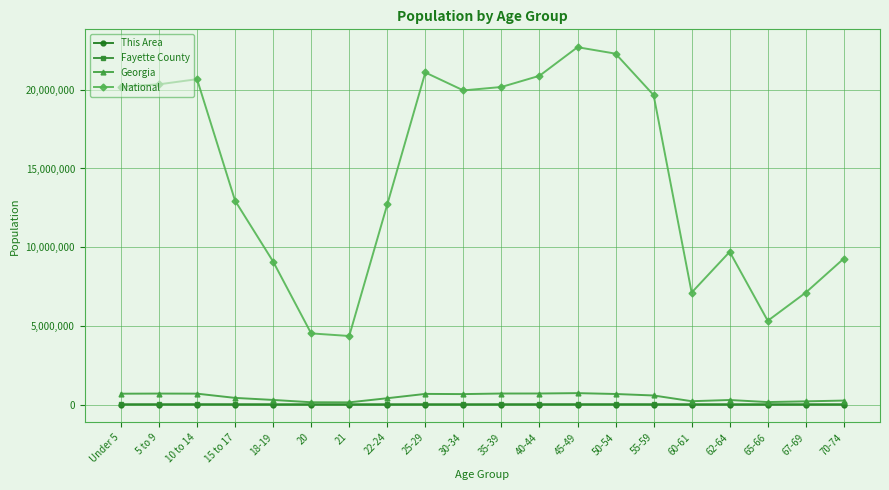

Which series has the widest spread of values?

National